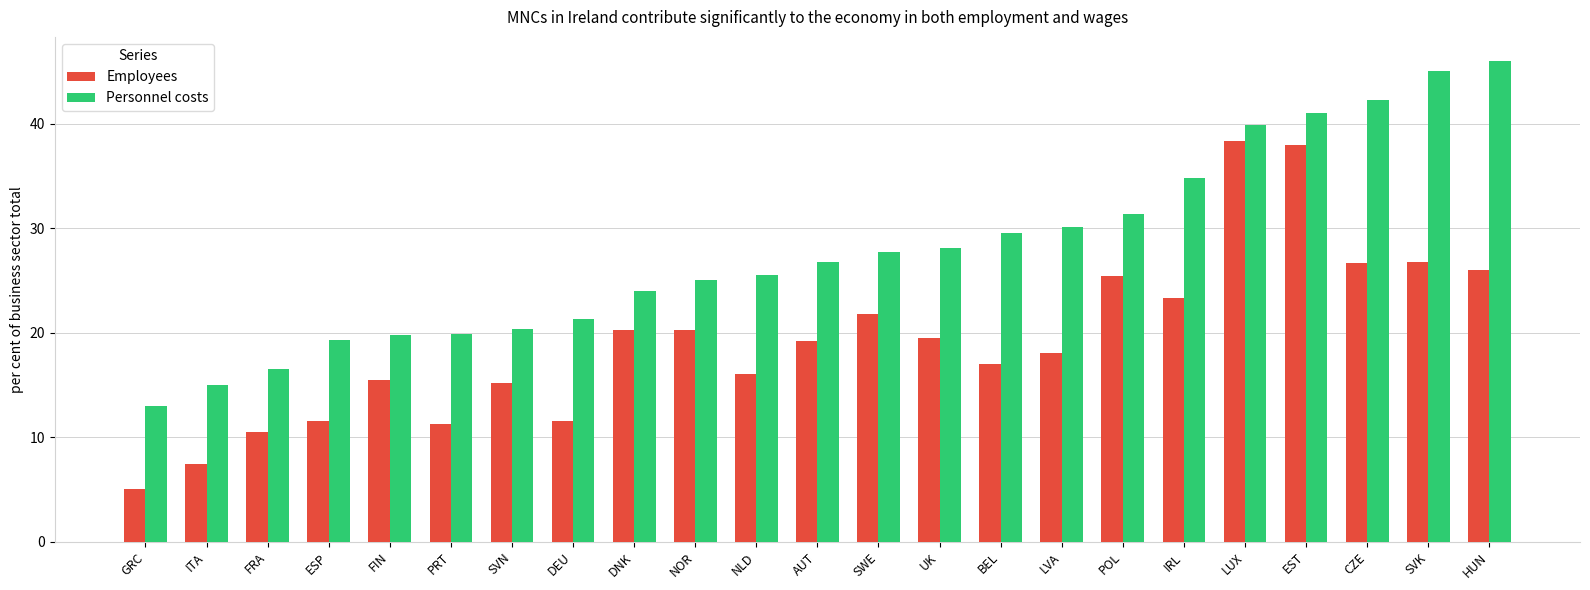

How many bars are there in each group?

2